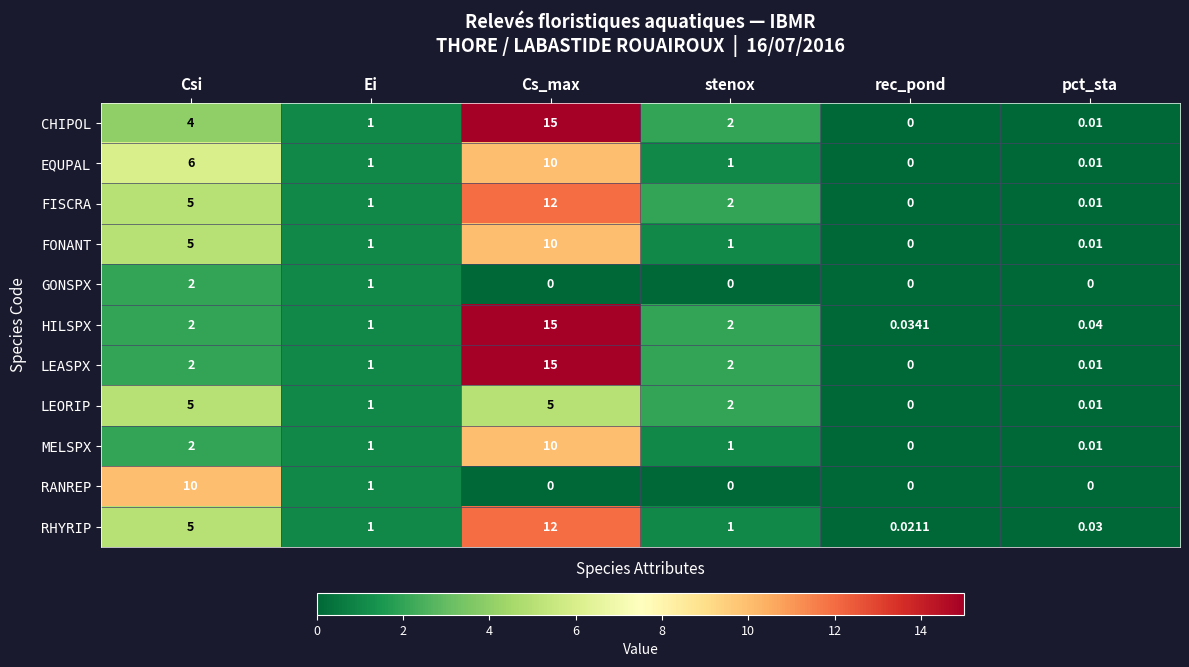

Which category has the highest value in the GONSPX series?

Csi